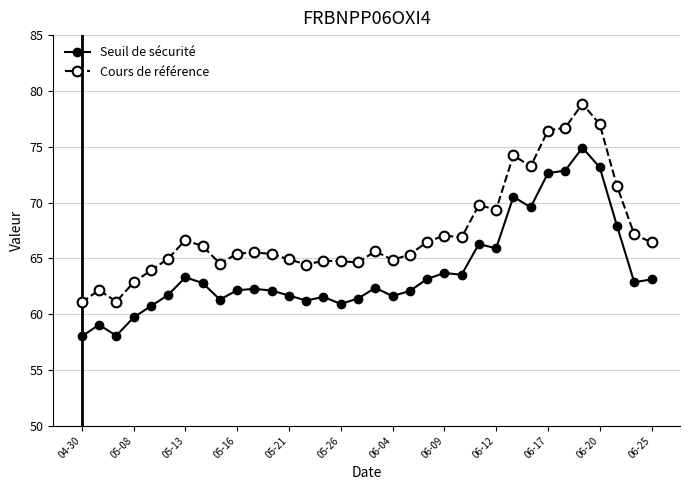

What is the minimum value shown in the chart?

58.0